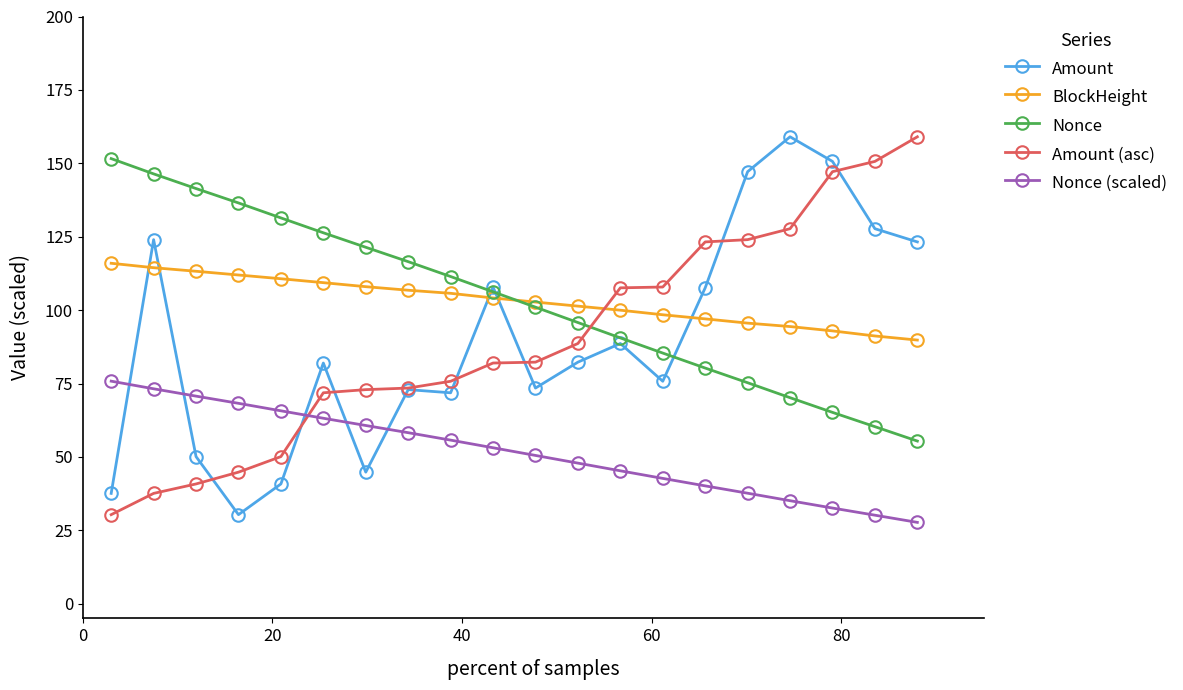

What is the lowest value of the Nonce (scaled) series?

27.7